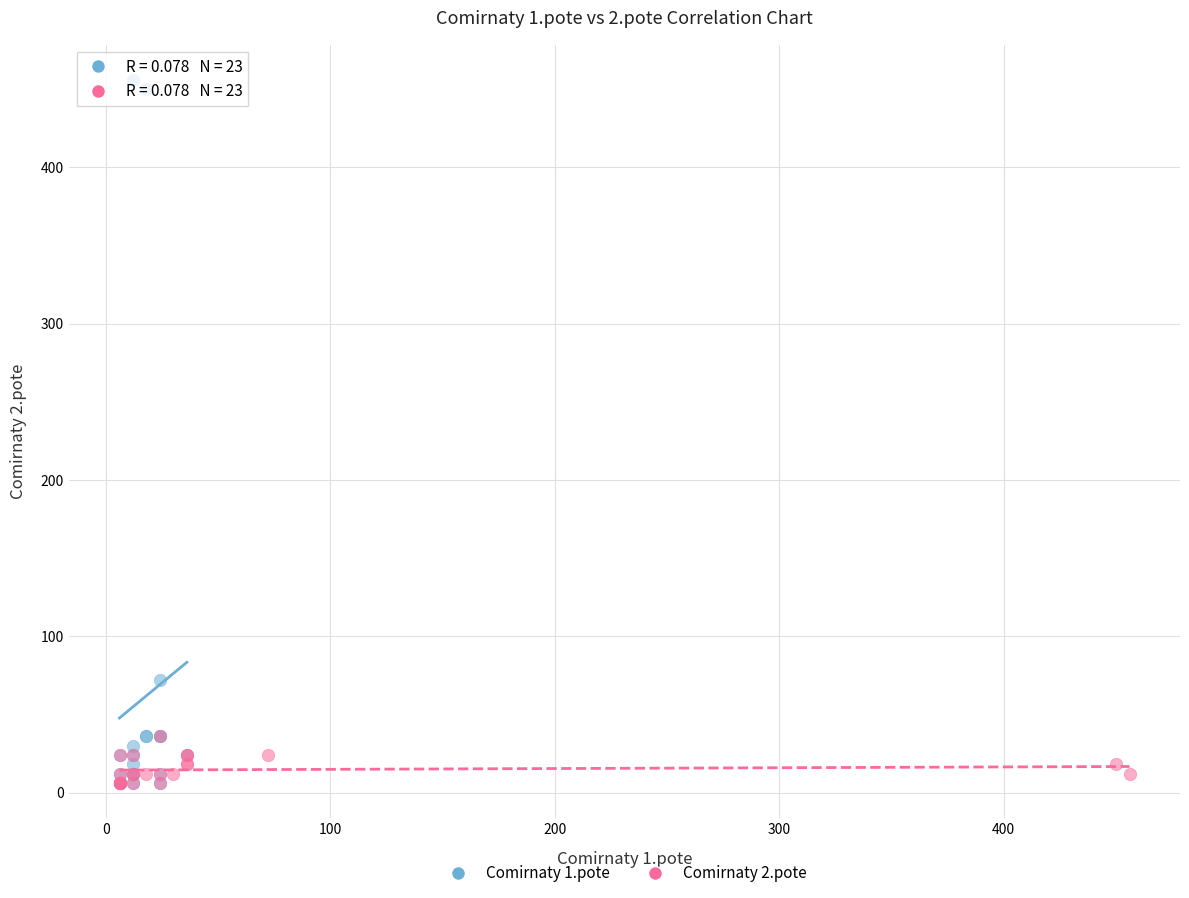

What are all the series names shown in the legend?

Comirnaty 1.pote, Comirnaty 2.pote